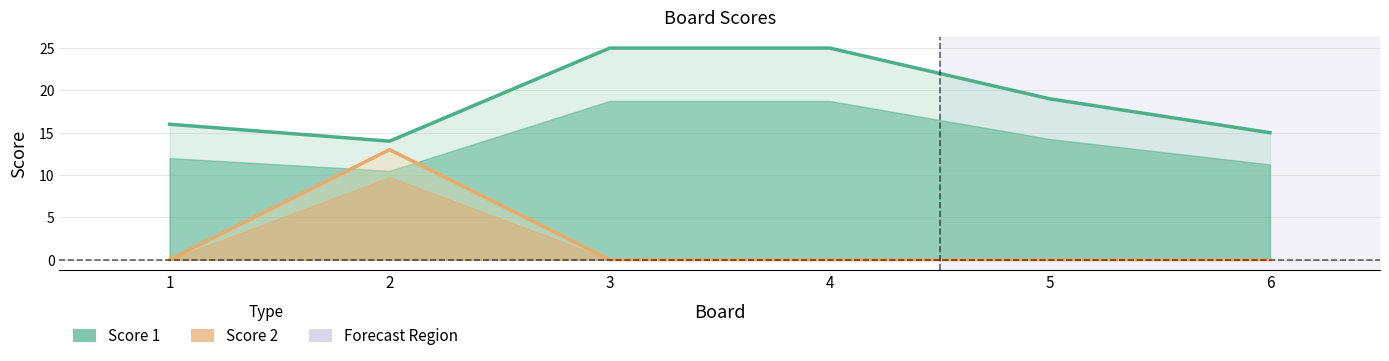

The value of Score 1 at 6 is 23. True or false?

False